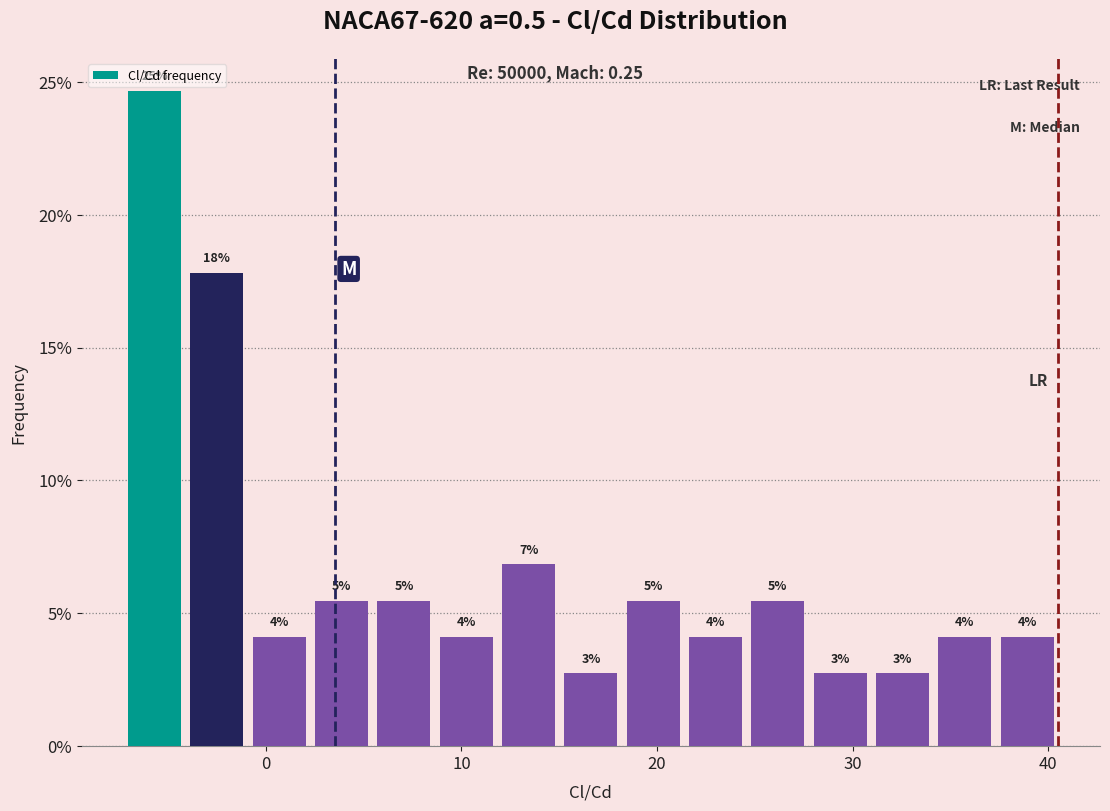

Around what value on the x-axis is the tallest bar? Give the approximate position of its centre, as read against the axis.

-6